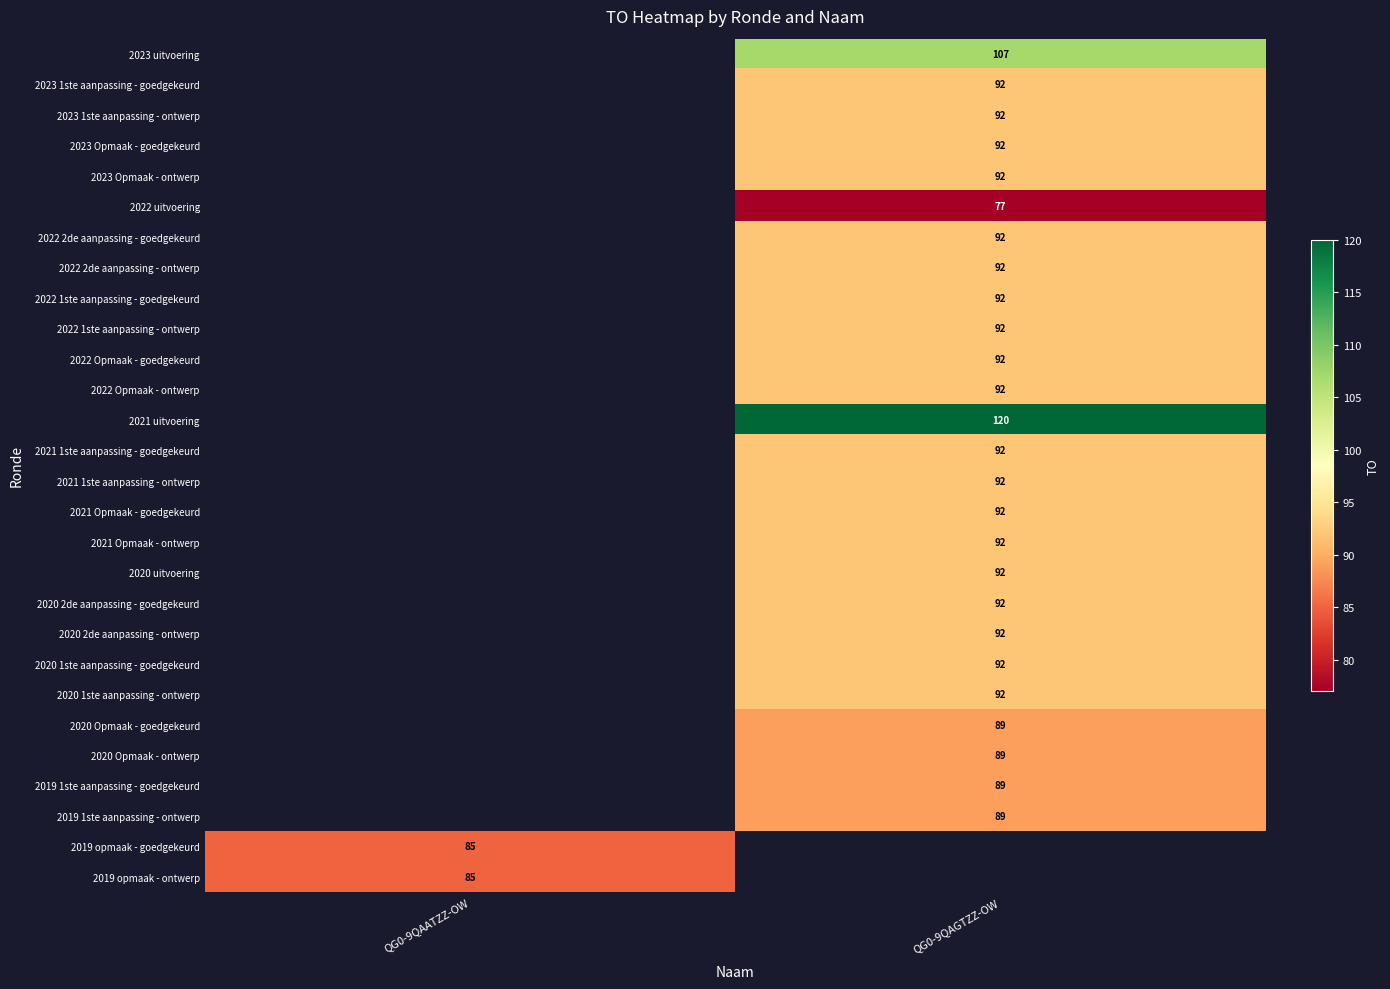

At which category does the chart reach its peak across all series?

QG0-9QAGTZZ-OW